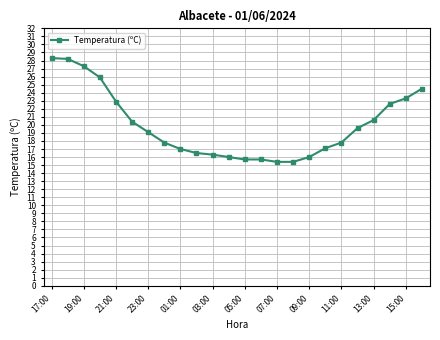

How many data points are above 19?

12